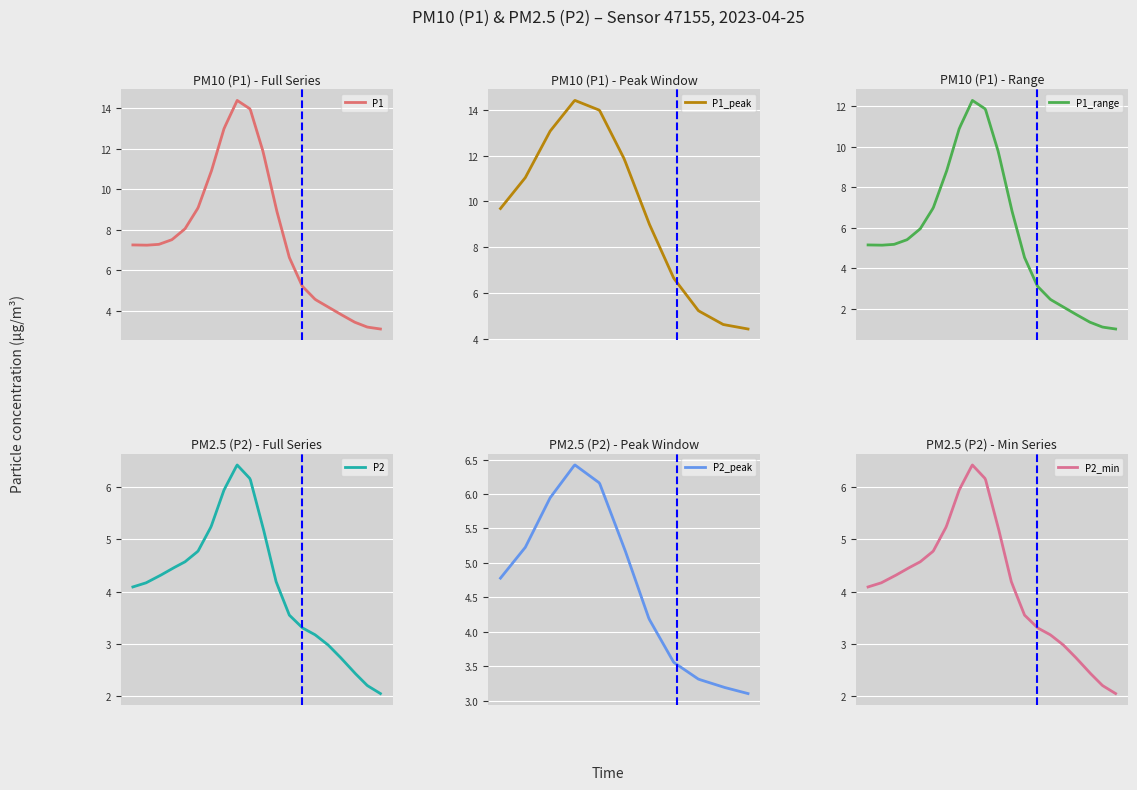

What is the sum of all P1 values?

2342.4